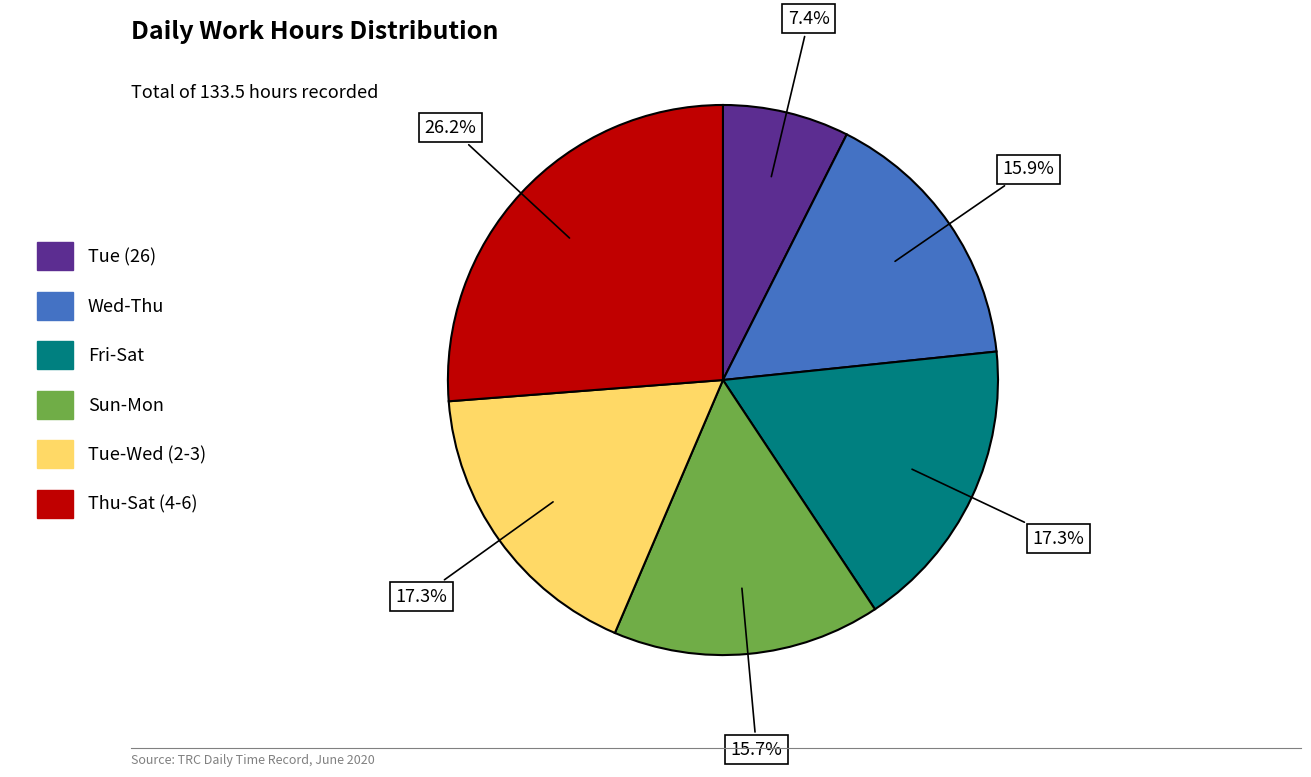

Between Fri-Sat and Wed-Thu, which is larger?

Fri-Sat